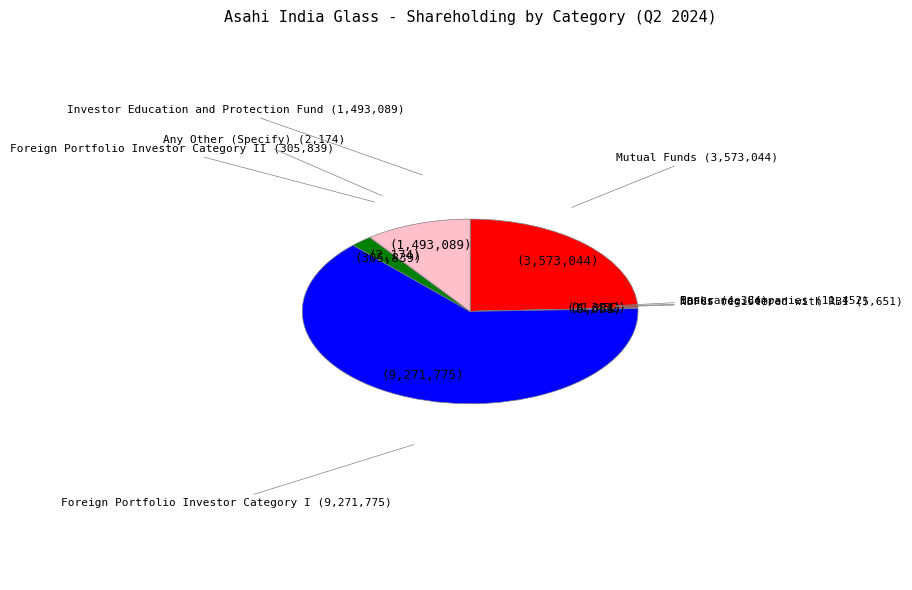

Is there a majority slice in this chart?

Yes